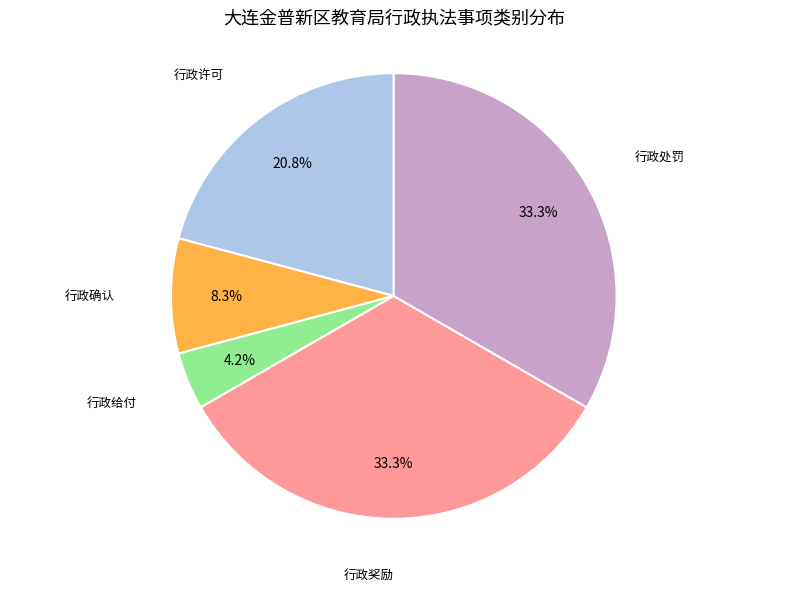

Is there any slice that represents more than half of the pie?

No